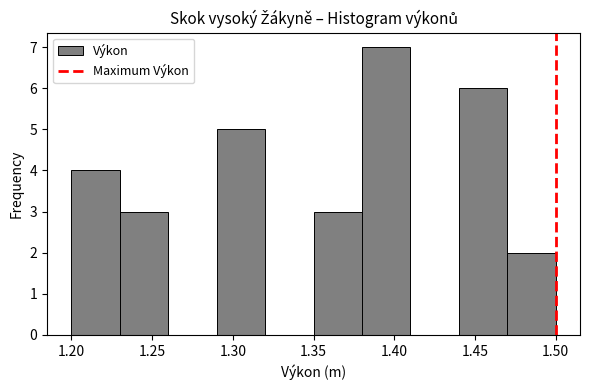

Reading left to right, list every bar in this chart as the range it spans on the x-axis followed by its height. The values are not printed on the chart, so give them approximately, as read against the axis.

1.20 to 1.23: 4
1.23 to 1.26: 3
1.26 to 1.29: 0
1.29 to 1.32: 5
1.32 to 1.35: 0
1.35 to 1.38: 3
1.38 to 1.41: 7
1.41 to 1.44: 0
1.44 to 1.47: 6
1.47 to 1.50: 2